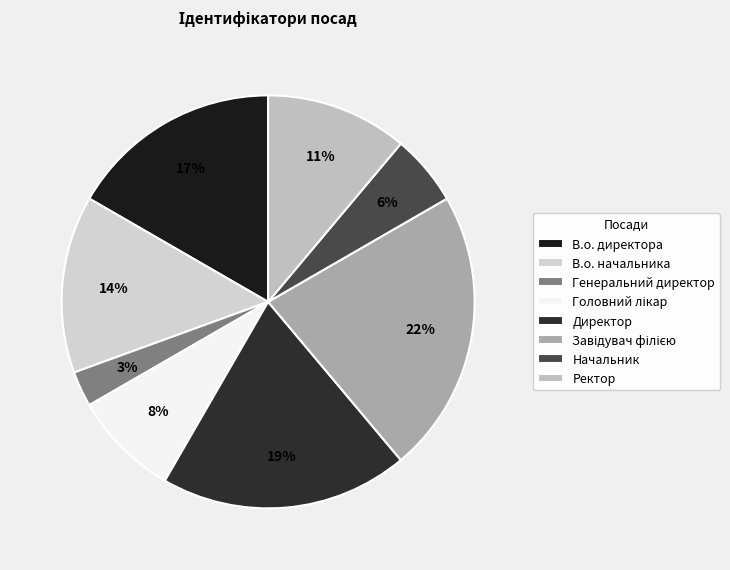

How much of the chart is everything except Ректор?

88.9%